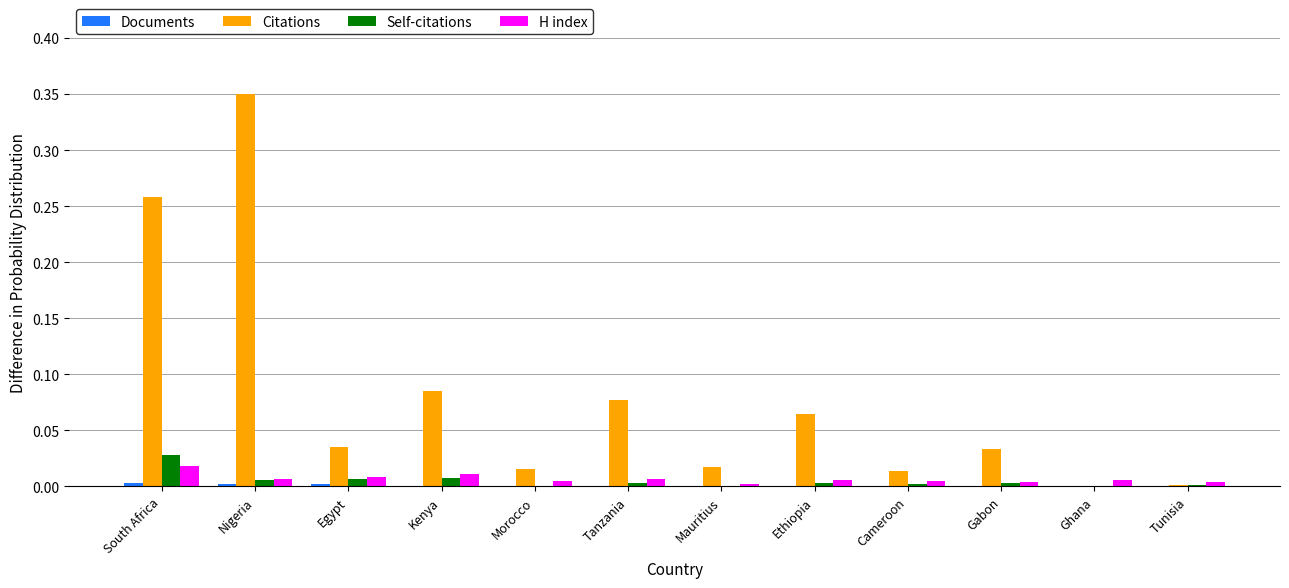

Count the number of categories in the chart.

12